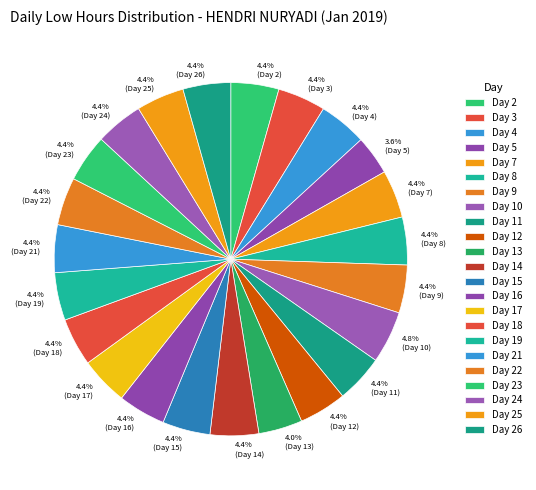

To the nearest percent, what is the average slice percentage?

4%